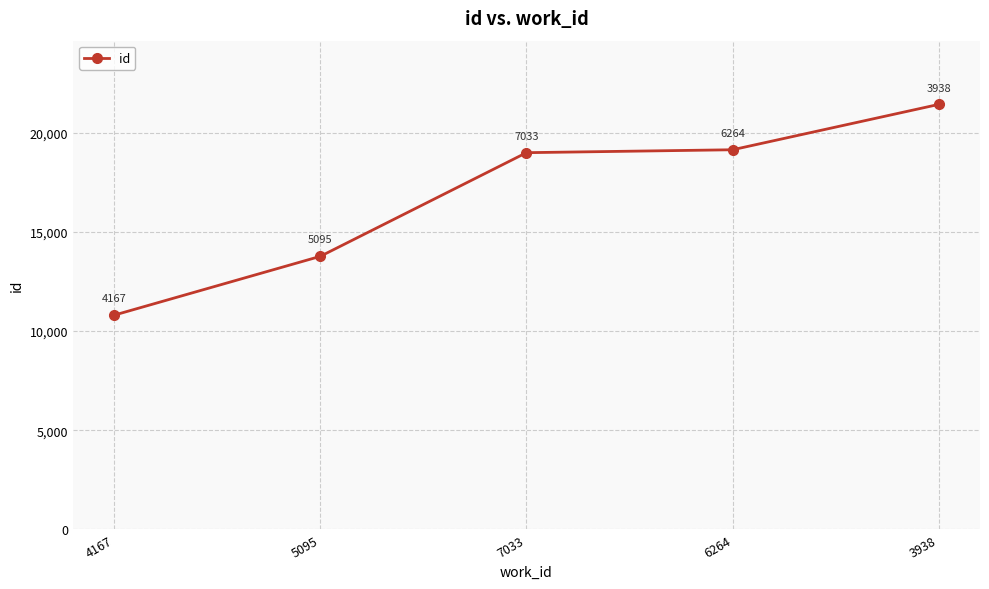

What is the ratio of the value at 3938 to the value at 6264?

1.1